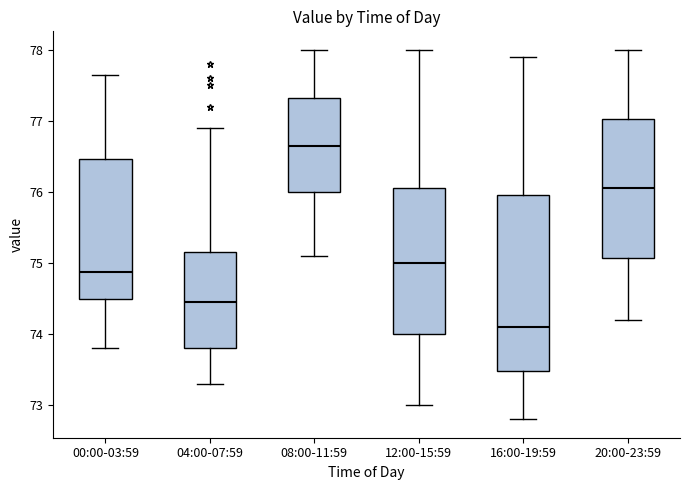

Comparing the boxes themselves (not the whiskers), which one is the tallest?

16:00-19:59